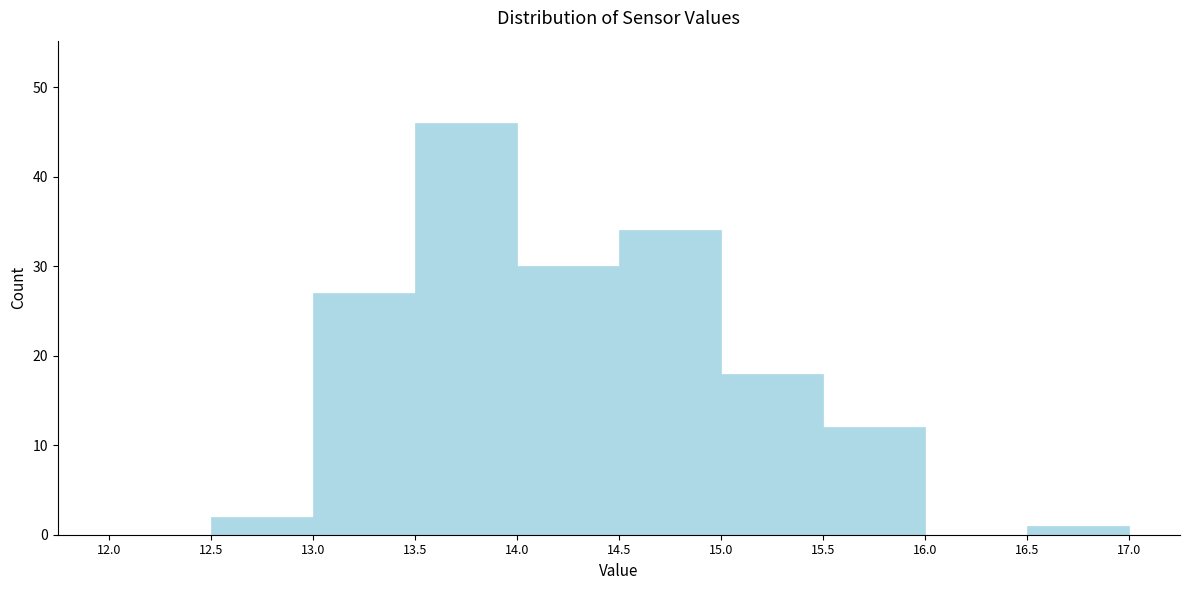

How tall is the bar that spans 14.5 to 15.0 on the x-axis? The values are not printed on the chart, so give them approximately, as read against the axis.

34